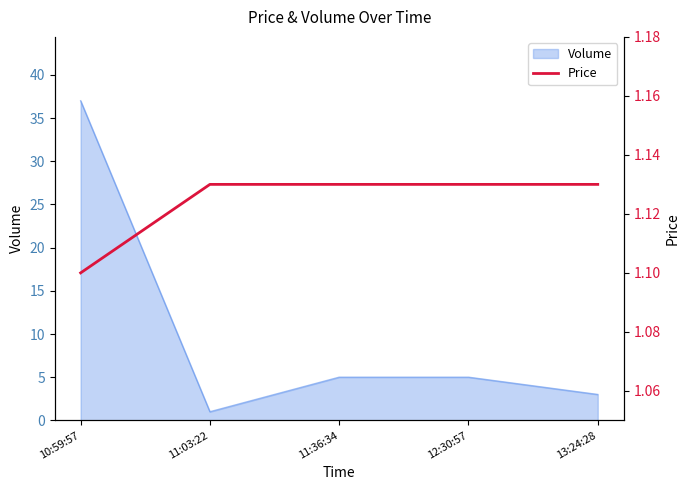

True or false: Volume has a value of 3 at 11:36:34.

False